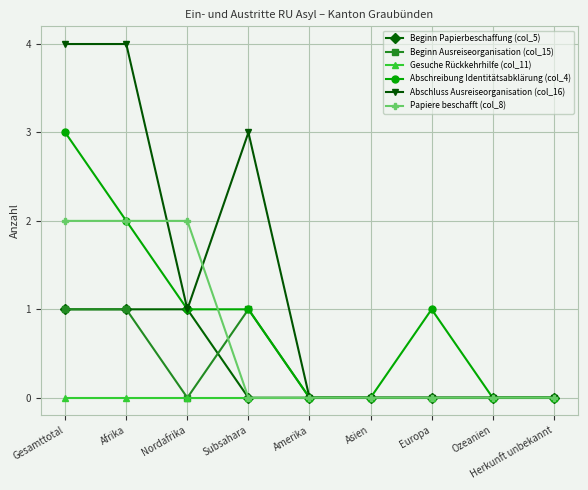

Between Afrika and Subsahara, which series saw the biggest shift?

Papiere beschafft (col_8)